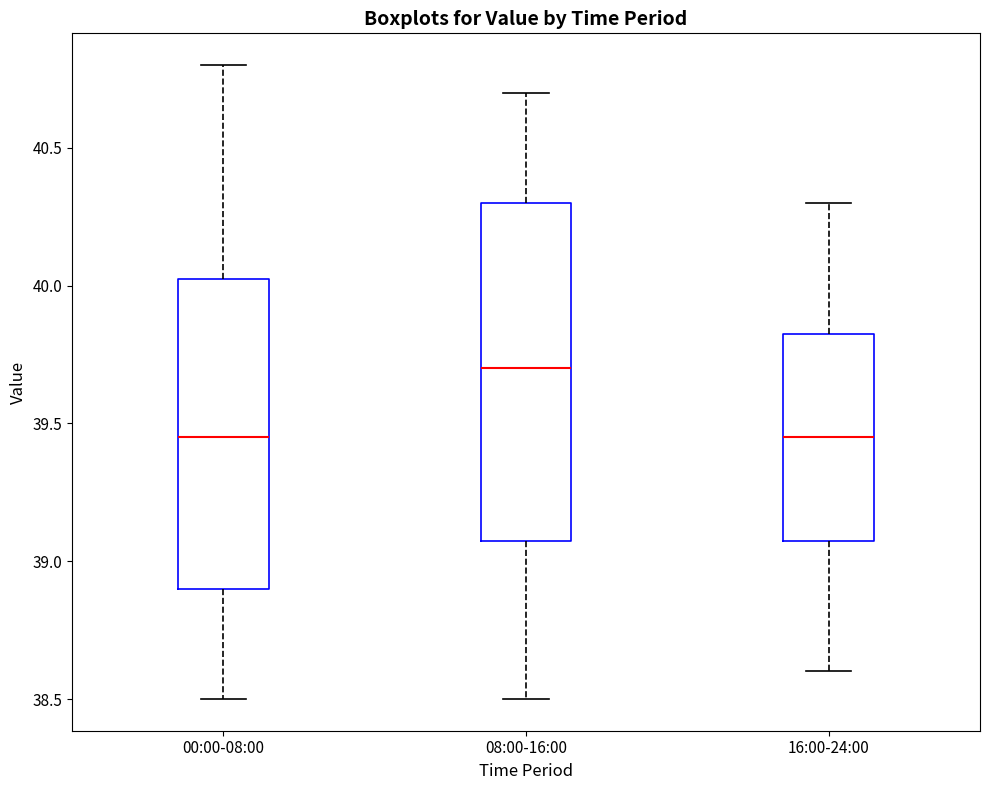

Where is the lower edge of the box for 08:00-16:00 on the y-axis? The values are not printed on the chart, so give them approximately, as read against the axis.

39.10